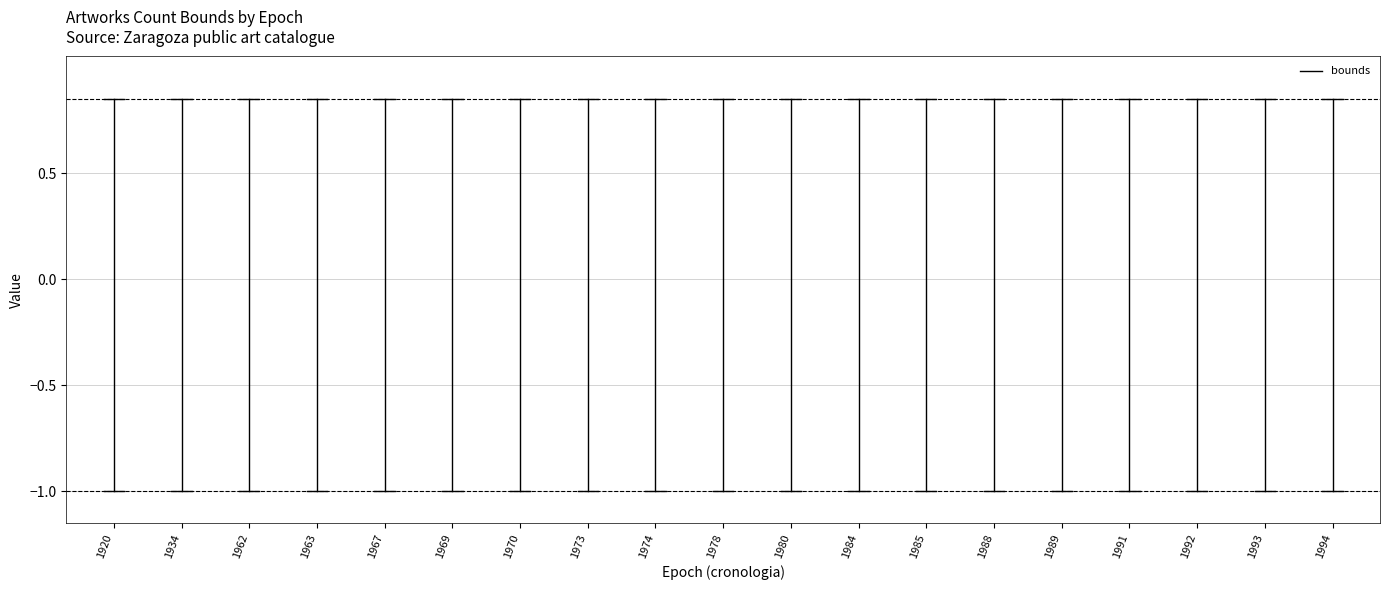

How many values are below zero?

1